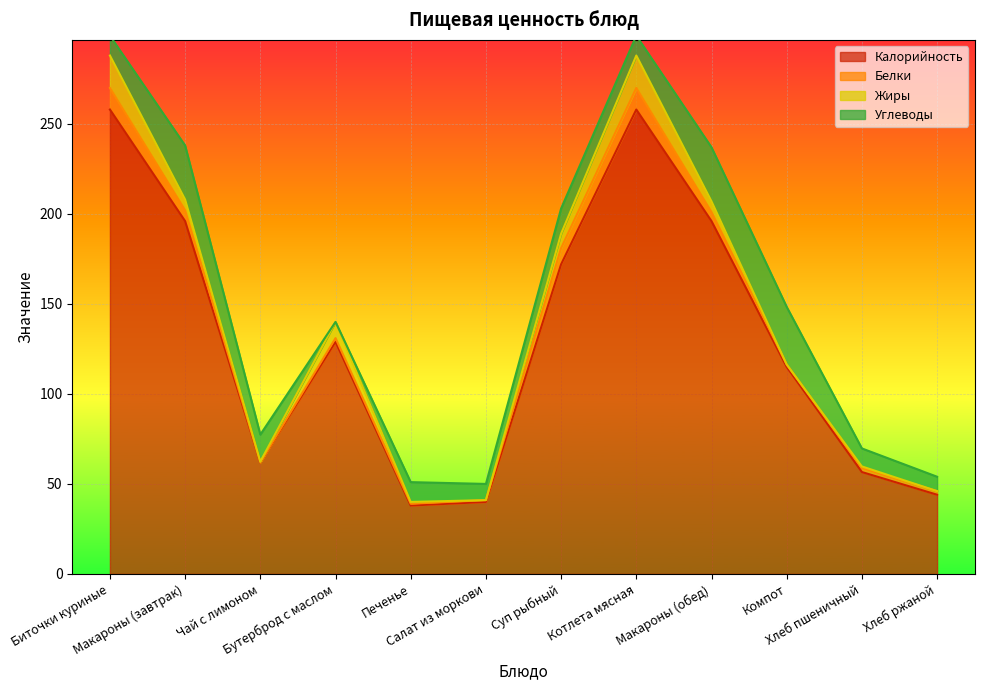

How many data points in Калорийность are above 129?

5